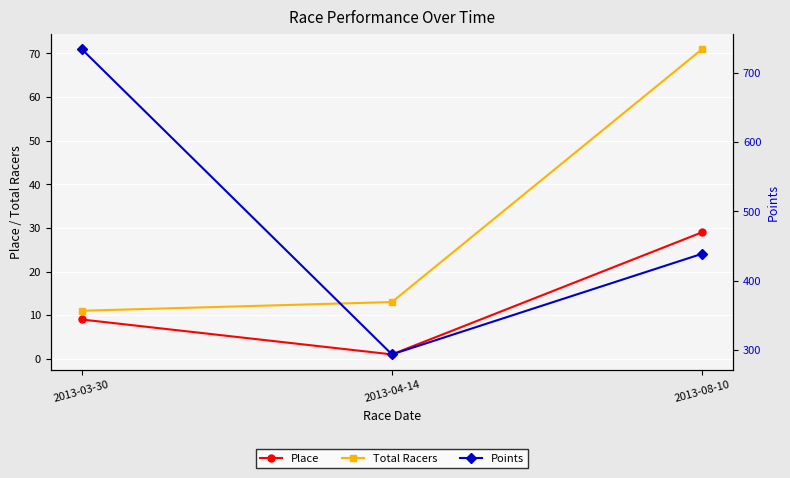

At which category is the sum across all series the highest?

2013-03-30